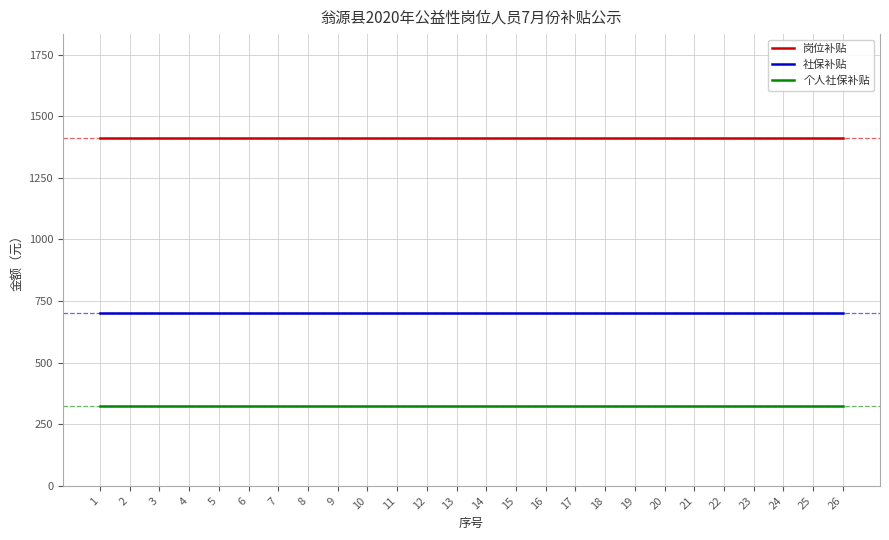

List the series in order of their overall mean, lowest first.

个人社保补贴, 社保补贴, 岗位补贴